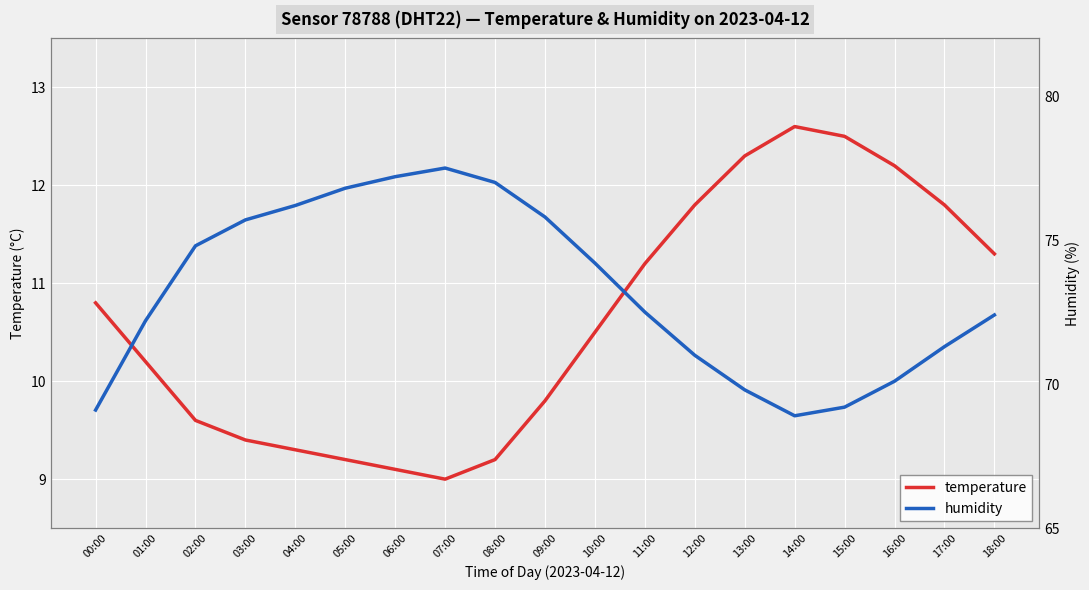

What is the label of the 14th point from the left?

13:00